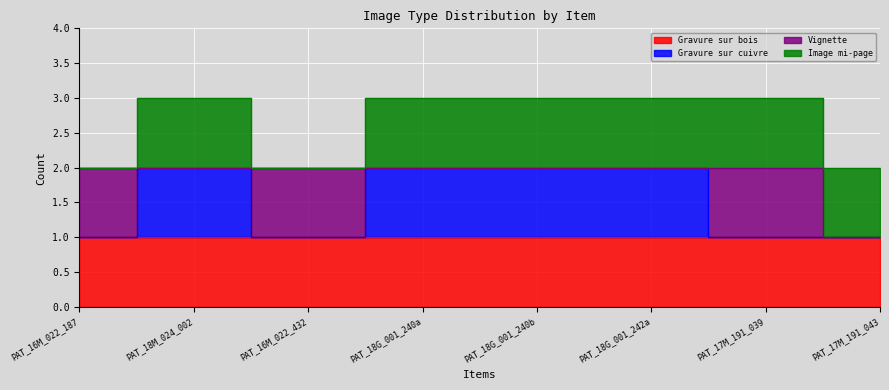

How many lines are shown in the chart?

4